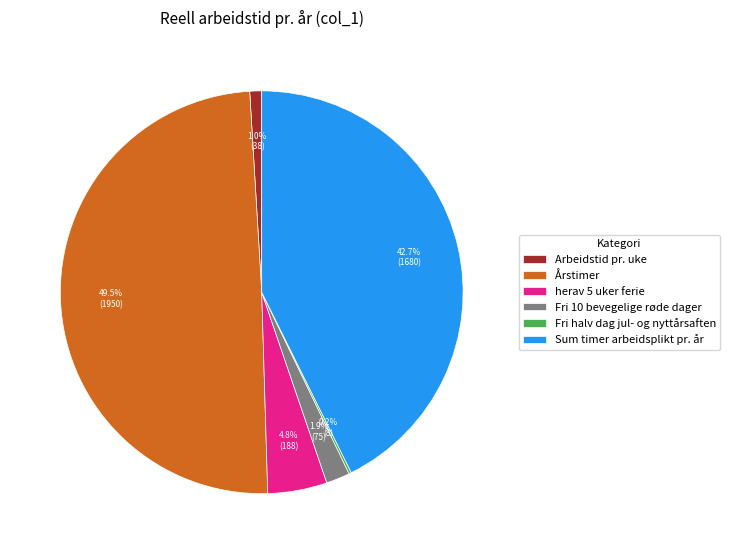

Between Årstimer and Sum timer arbeidsplikt pr. år, which is larger?

Årstimer